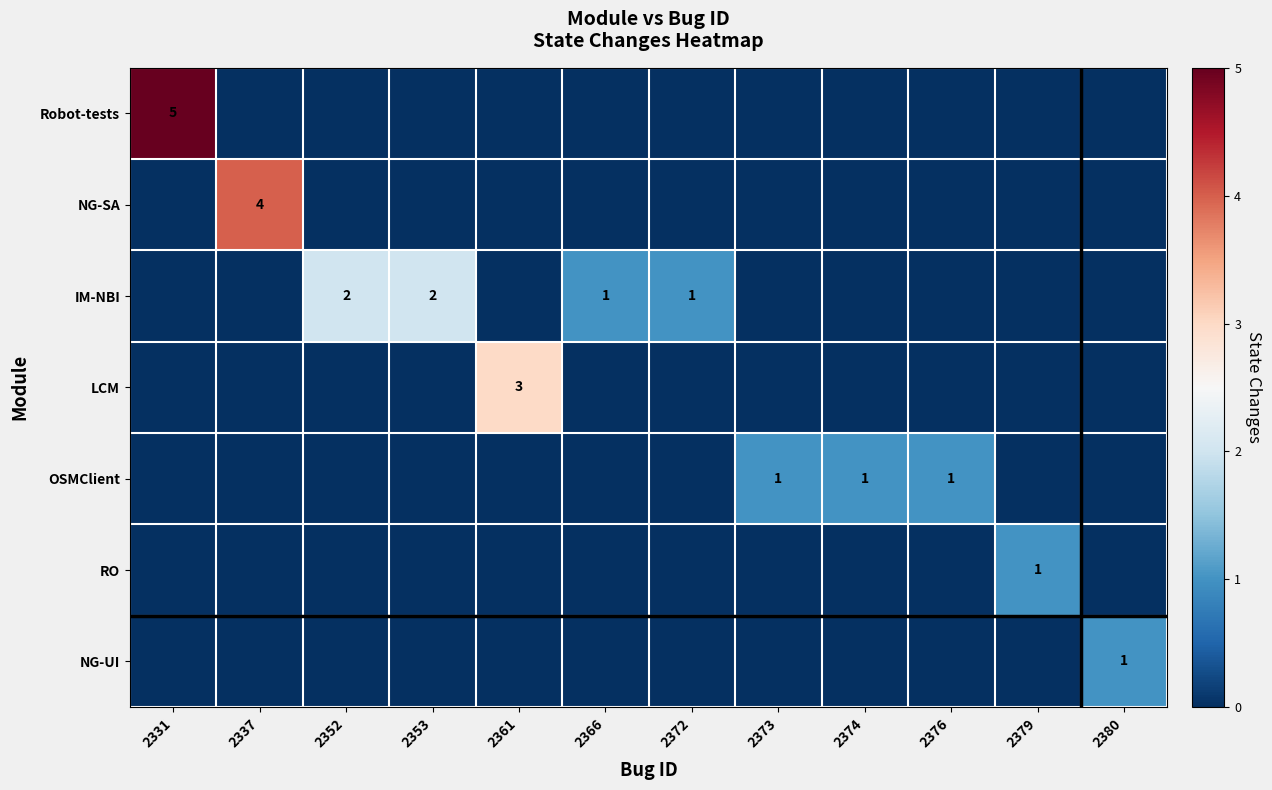

The OSMClient series shows 1 at 2376. True or false?

True